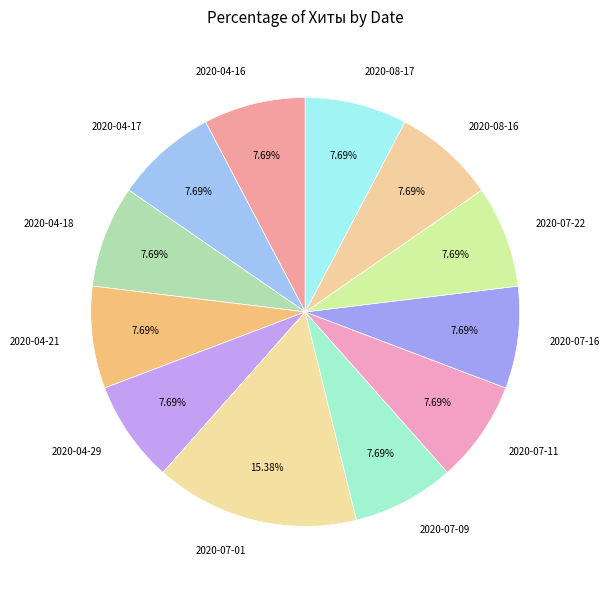

Combined, what portion of the pie is 2020-04-16 and 2020-04-17?

15.4%